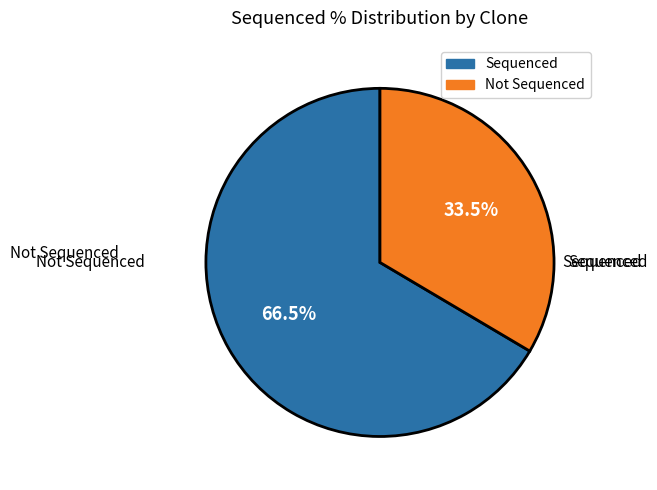

Is there any slice that represents more than half of the pie?

Yes